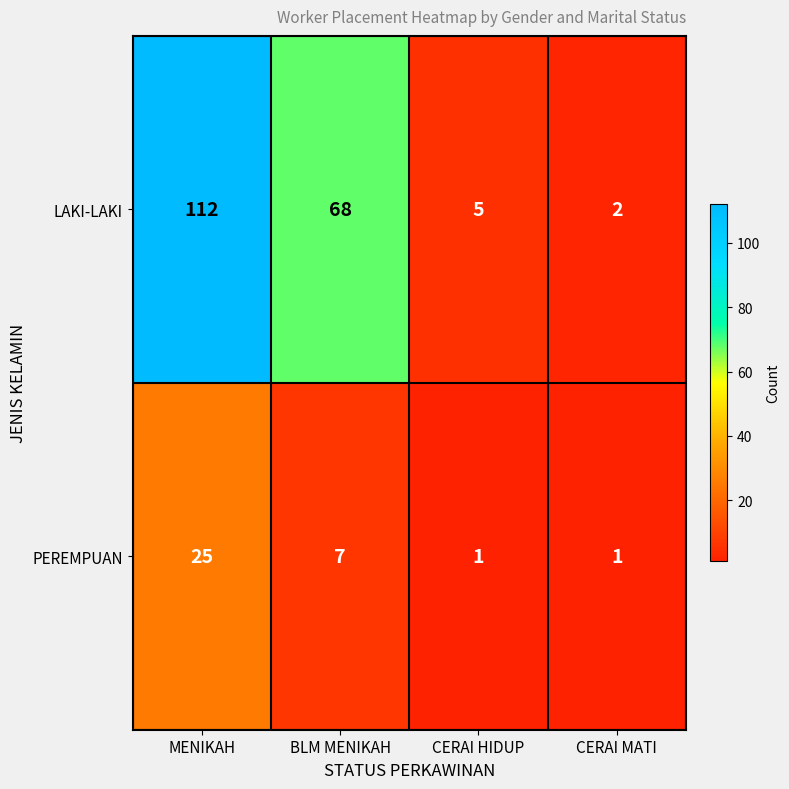

Reading left to right, list all the values displayed in this chart.

LAKI-LAKI: 112	68	5	2
PEREMPUAN: 25	7	1	1